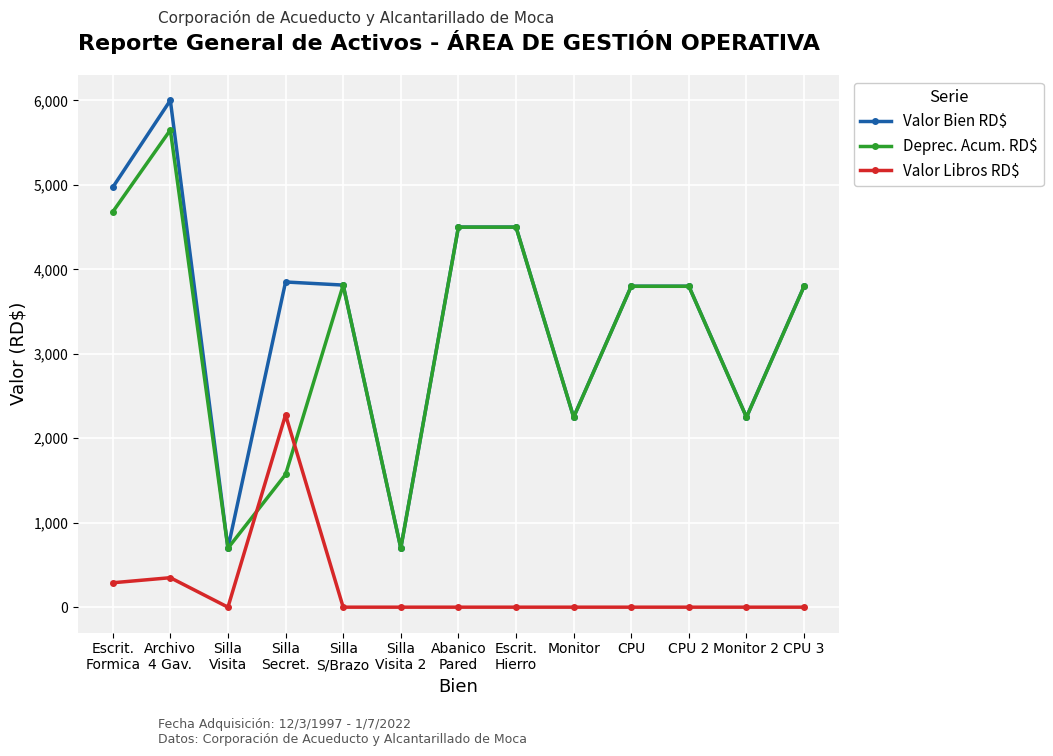

What is the maximum value for Deprec. Acum. RD$?

5649.1